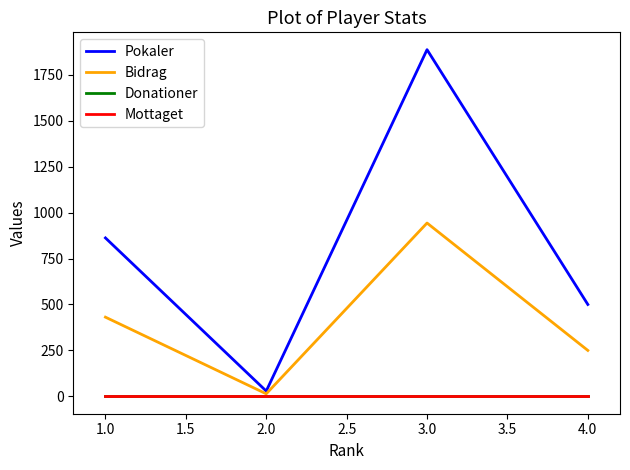

True or false: Bidrag and Donationer cross at least once.

False